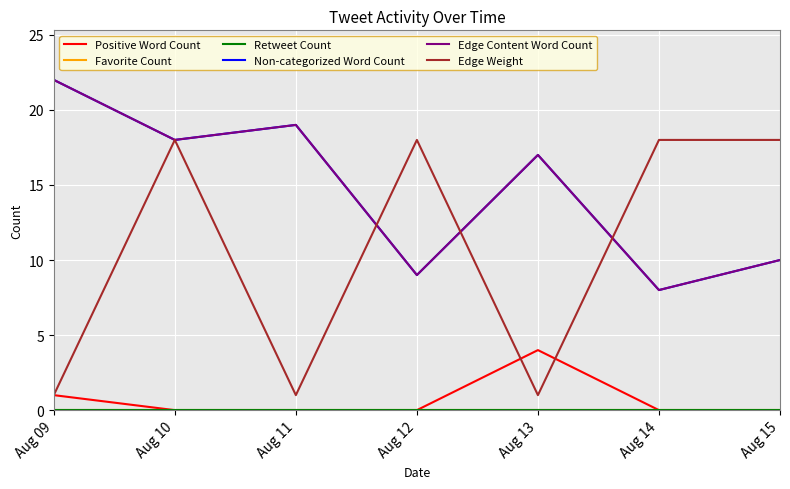

Does the chart display data point markers on the line(s)?

No